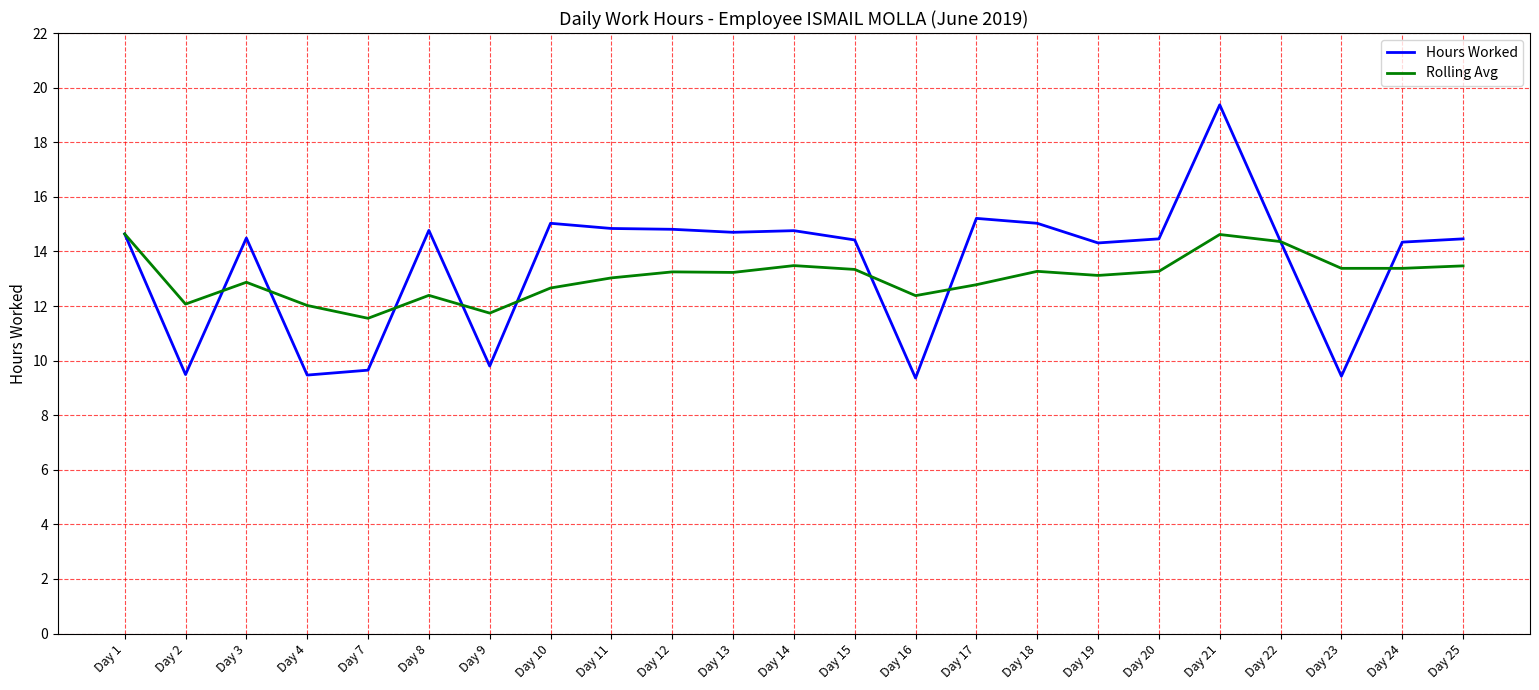

The Hours Worked series shows 9.5 at Day 2. True or false?

True